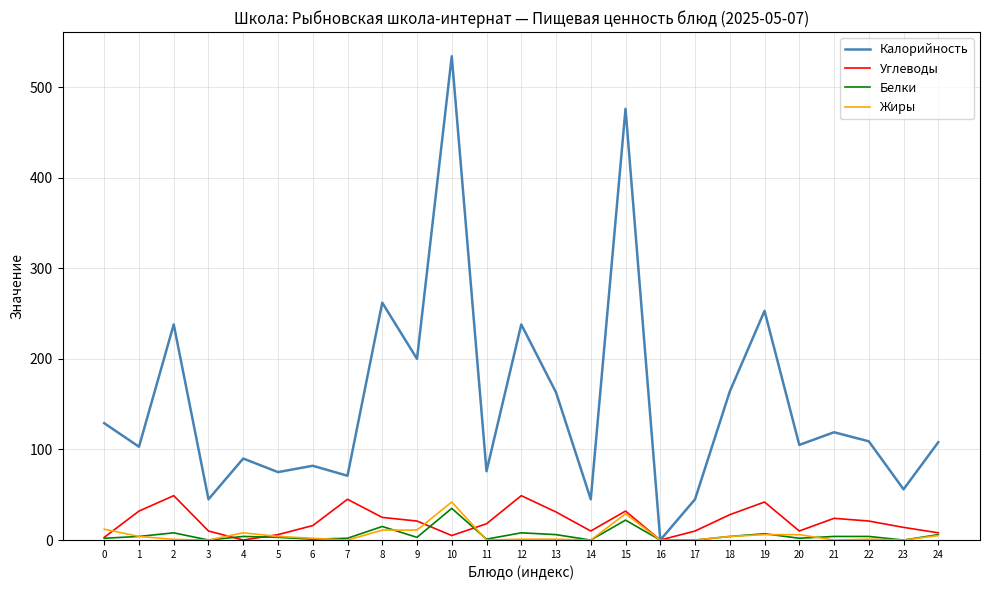

Where is Белки nearest to the value 17?

8